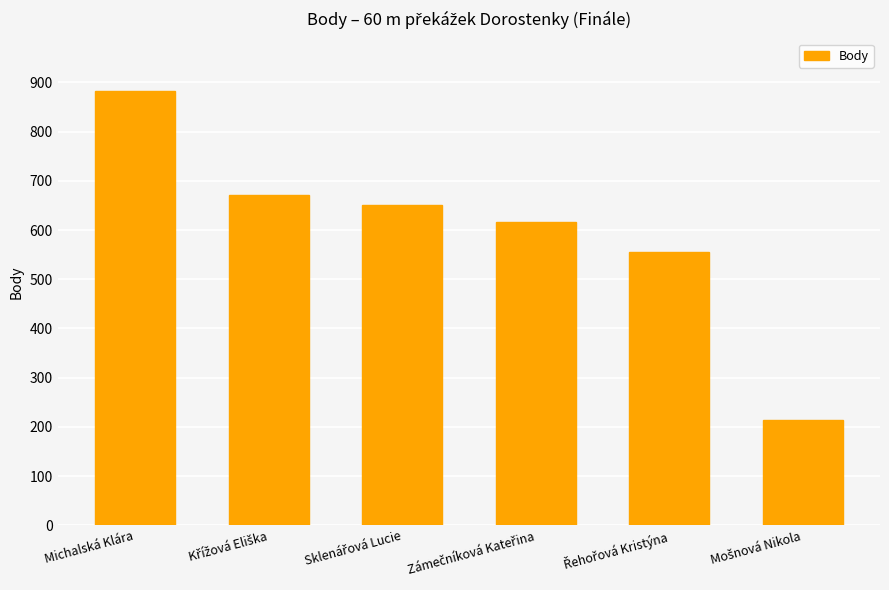

What is the greatest value displayed?

883